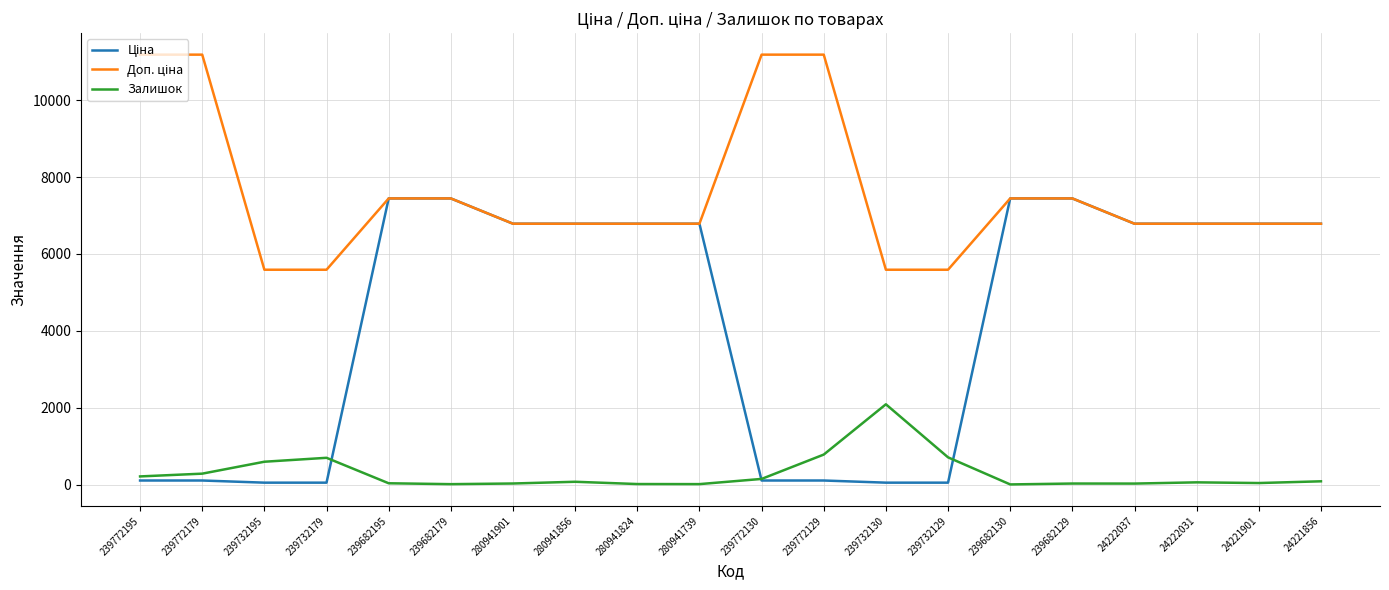

Is it true that Залишок equals 18.0 at 280941739?

True